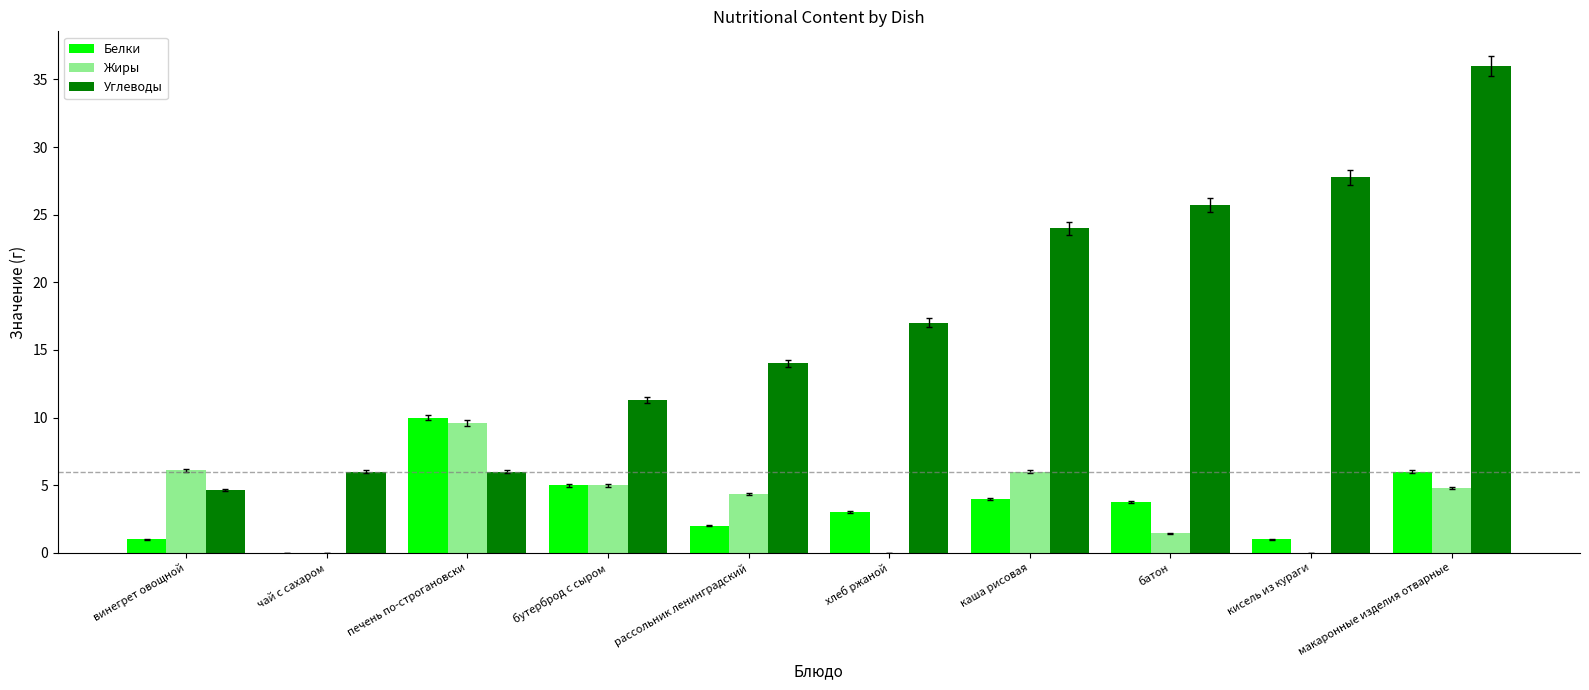

What is the sum of all Жиры values?

37.3